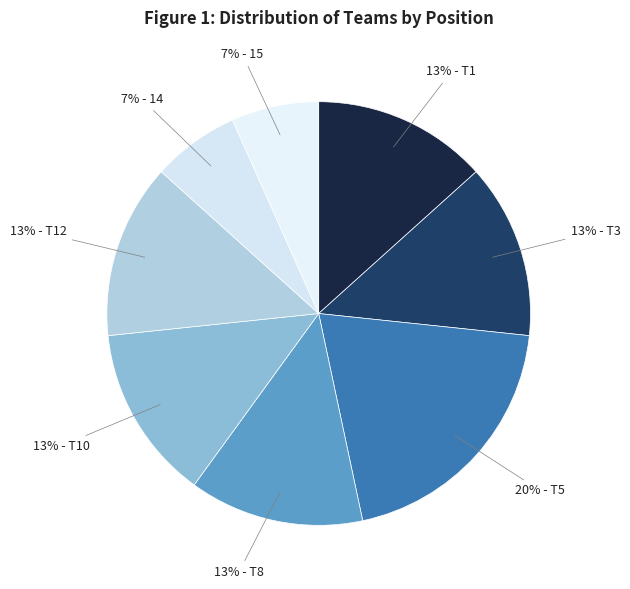

What percentage is the 13% - T3 slice, to the nearest percent?

13%